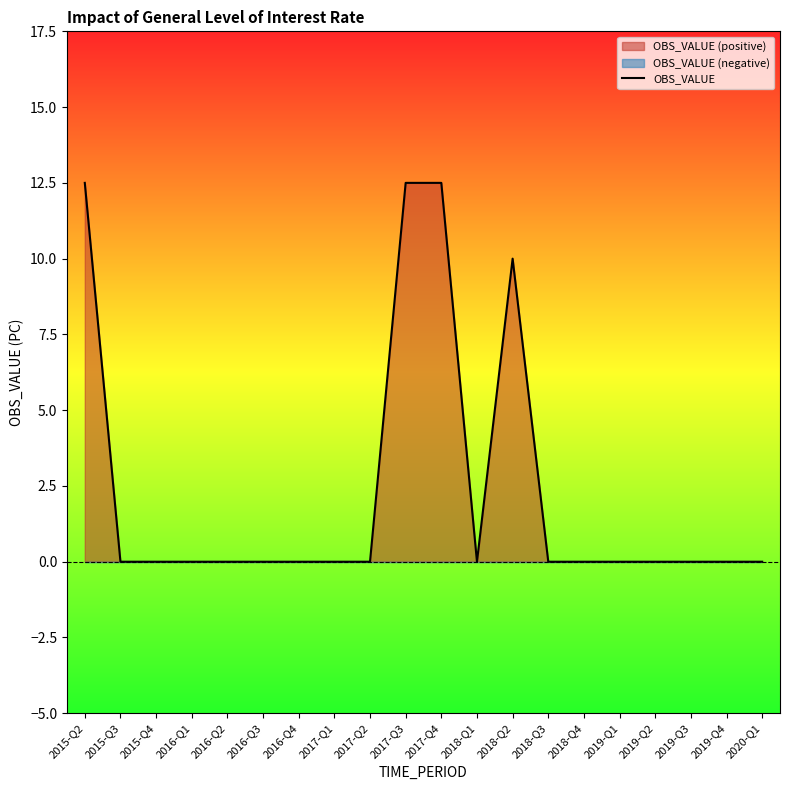

Rank the categories by value from lowest to highest.

2015-Q3, 2015-Q4, 2016-Q1, 2016-Q2, 2016-Q3, 2016-Q4, 2017-Q1, 2017-Q2, 2018-Q1, 2018-Q3, 2018-Q4, 2019-Q1, 2019-Q2, 2019-Q3, 2019-Q4, 2020-Q1, 2018-Q2, 2015-Q2, 2017-Q3, 2017-Q4